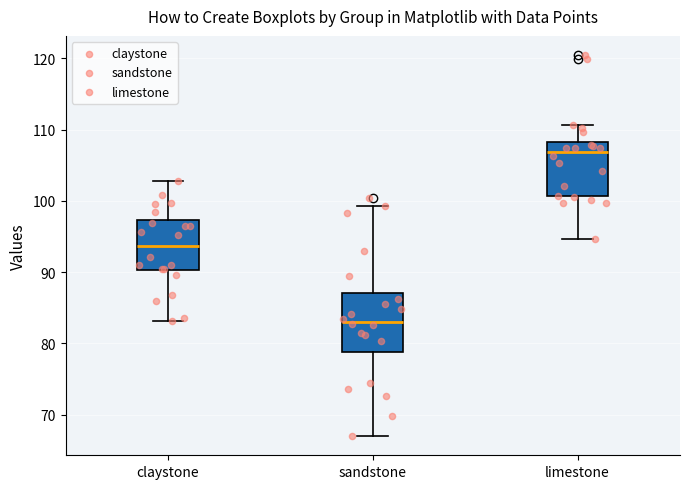

Reading left to right, transcribe this box plot: for each box, give where its median line is, the range the box spans, and where its two whiskers end, as read against the y-axis. The values are not printed on the chart, so give them approximately, as read against the axis.

claystone: median 94, box 90 to 97, whiskers 83 to 103
sandstone: median 83, box 79 to 87, whiskers 67 to 99
limestone: median 107, box 101 to 108, whiskers 95 to 111